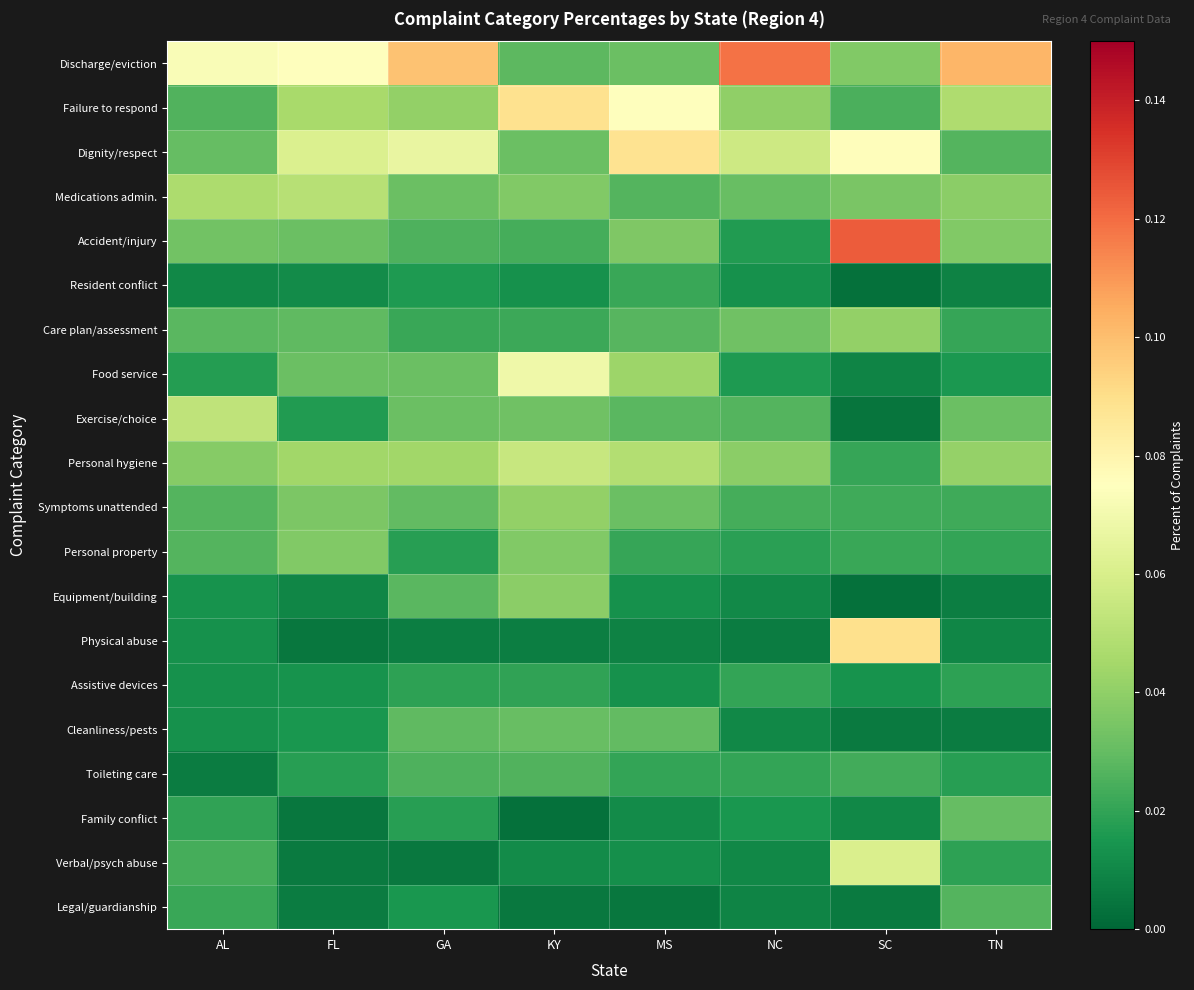

Count the number of data series in this chart.

20